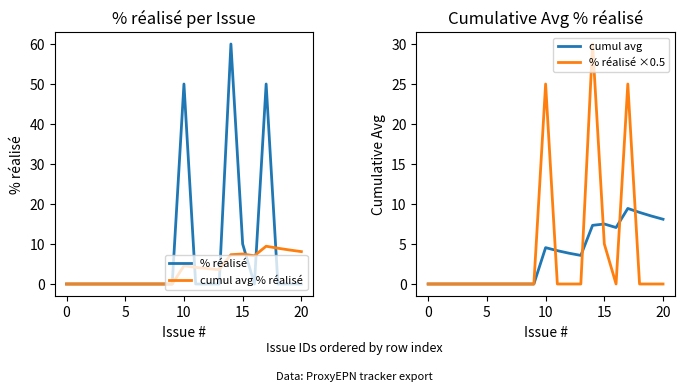

Where is % réalisé ×0.5 nearest to the value 15?

10